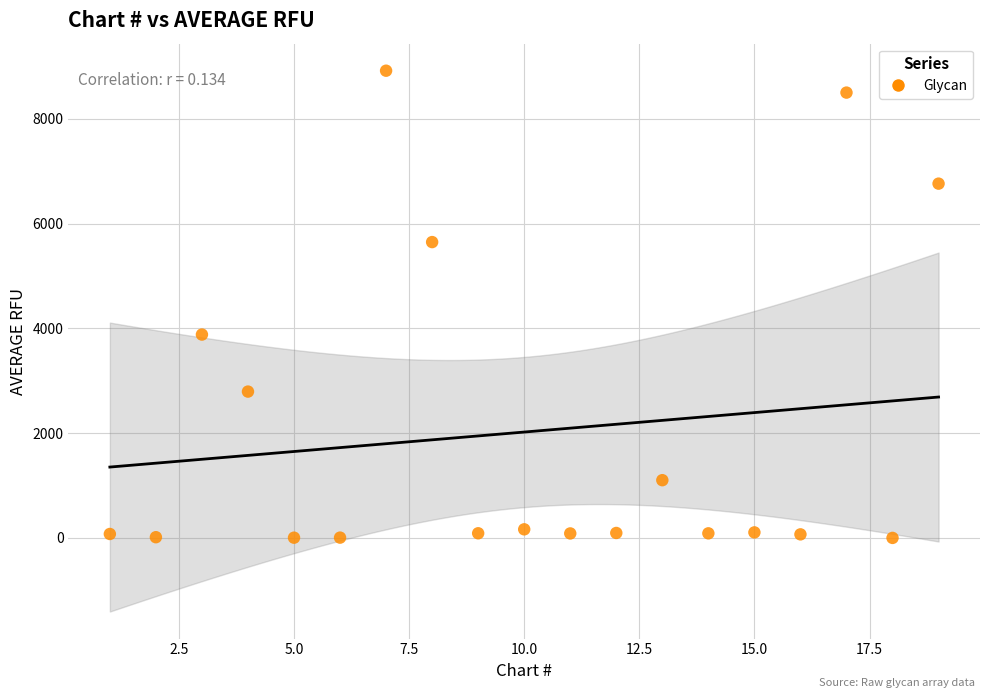

What Y value in the scatter plot is closest to 4461?

3883.5